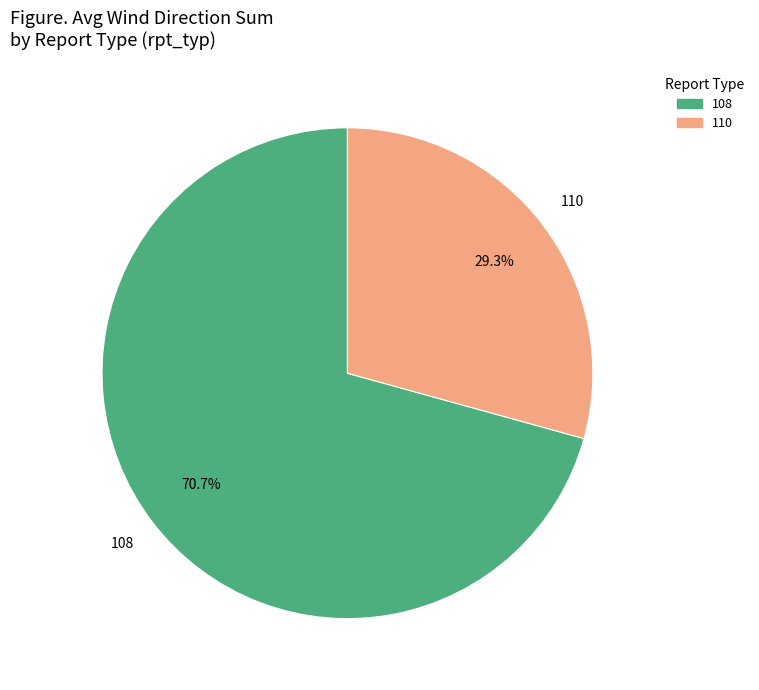

Which slice is the smallest?

110